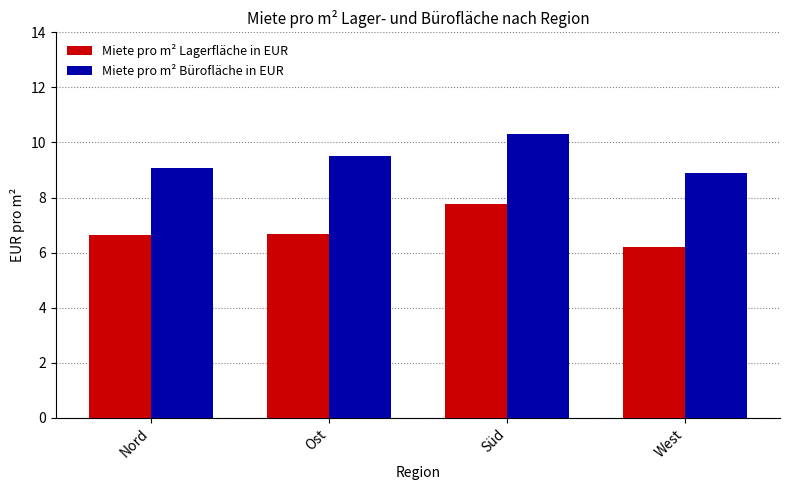

Count the Miete pro m² Lagerfläche in EUR values in the range 6 to 7.

3